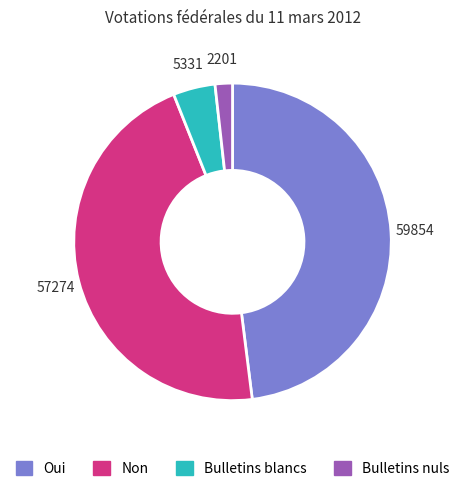

Rank the categories by value from highest to lowest.

Oui, Non, Bulletins blancs, Bulletins nuls